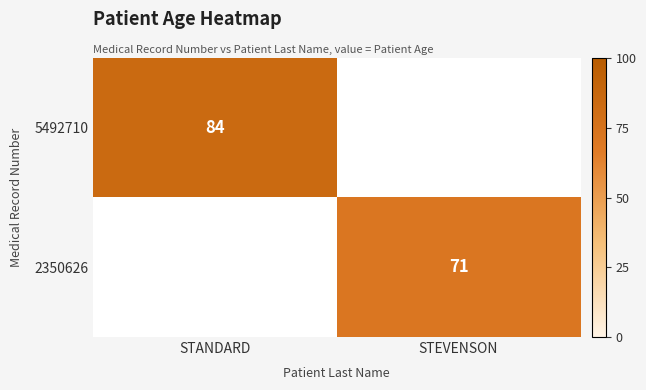

Is it true that 5492710 equals 26 at STANDARD?

False